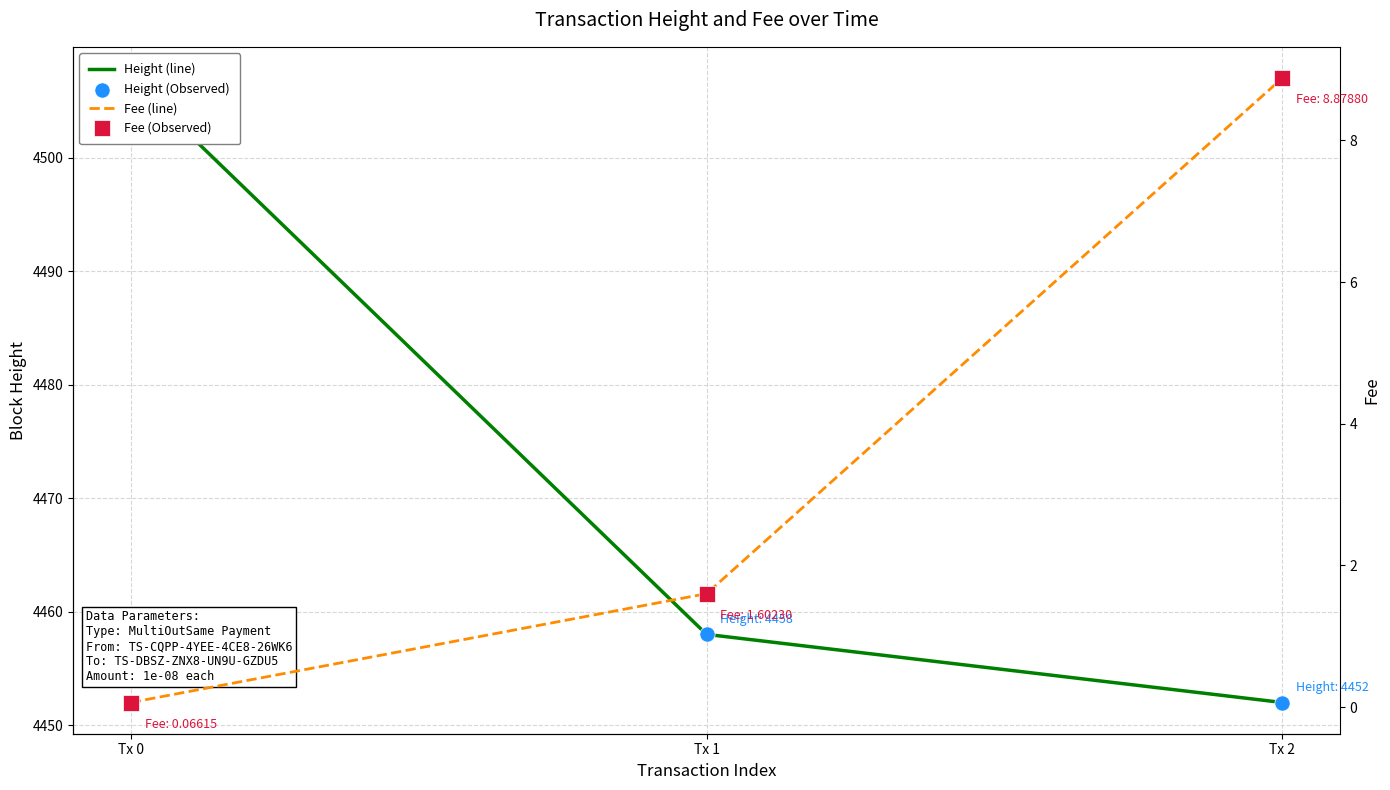

What are all the series names shown in the legend?

Height, Height (Observed), Fee, Fee (Observed)